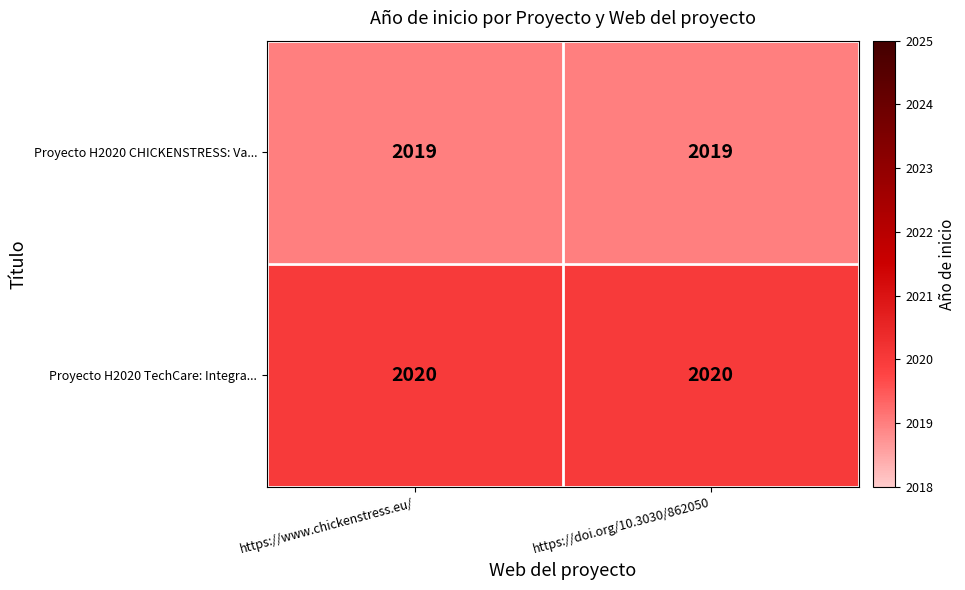

Reading left to right, what are all the values shown in this chart?

Proyecto H2020 CHICKENSTRESS: Va...: 2019	2019
Proyecto H2020 TechCare: Integra...: 2020	2020